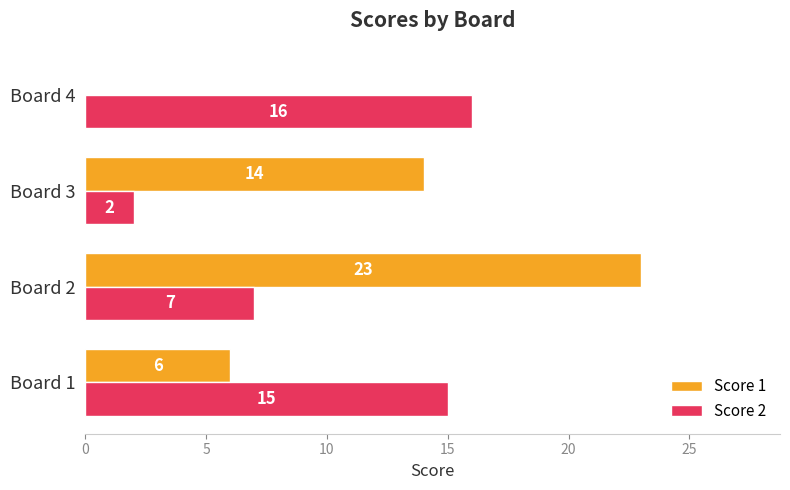

How many positive values does the Score 1 series have?

3